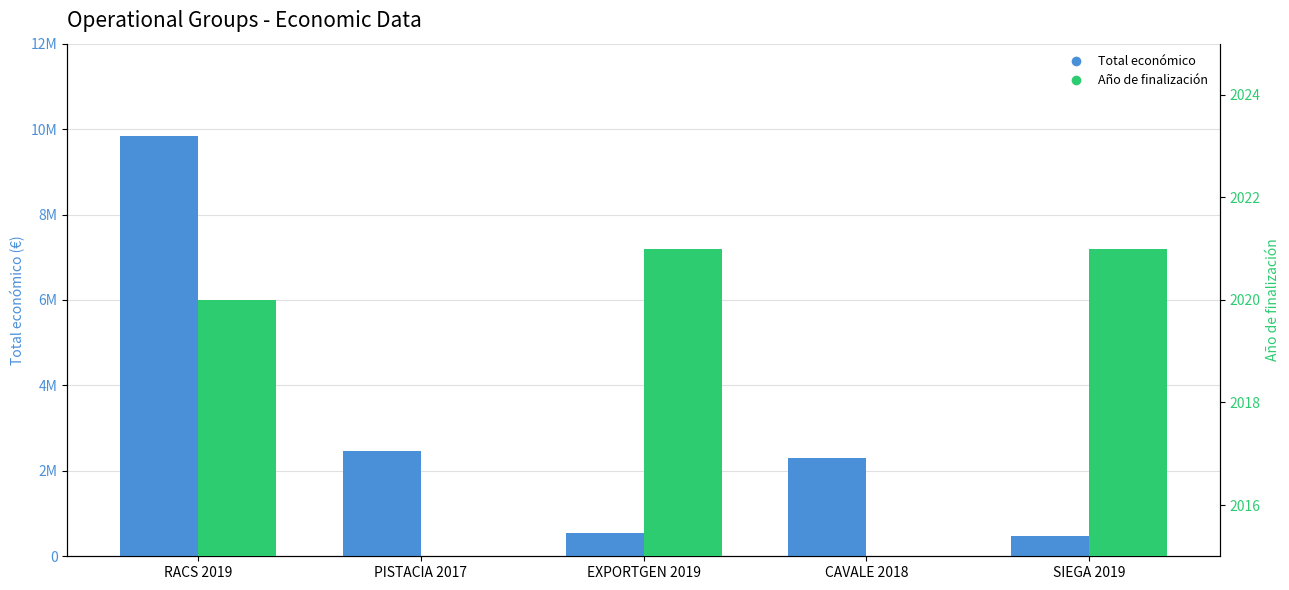

Is the value of Año de finalización at PISTACIA 2017 greater than the value of Total económico at CAVALE 2018?

No